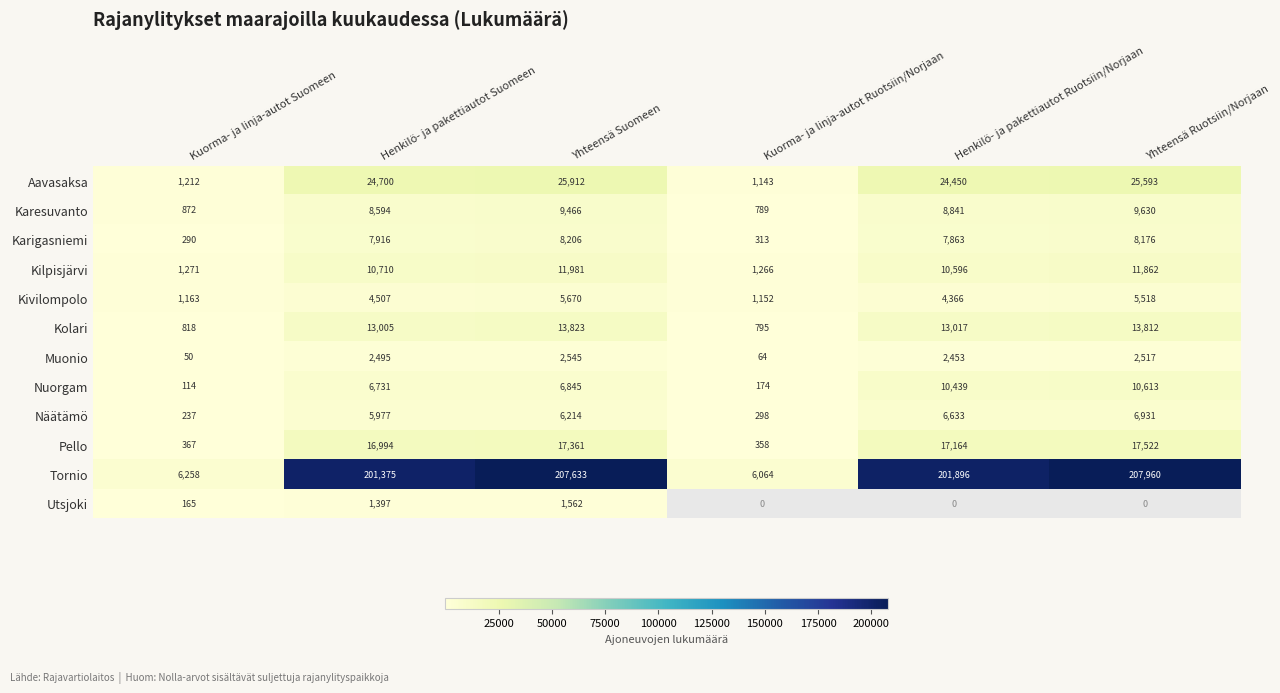

Which label corresponds to the largest value in the chart?

Yhteensä Ruotsiin/Norjaan